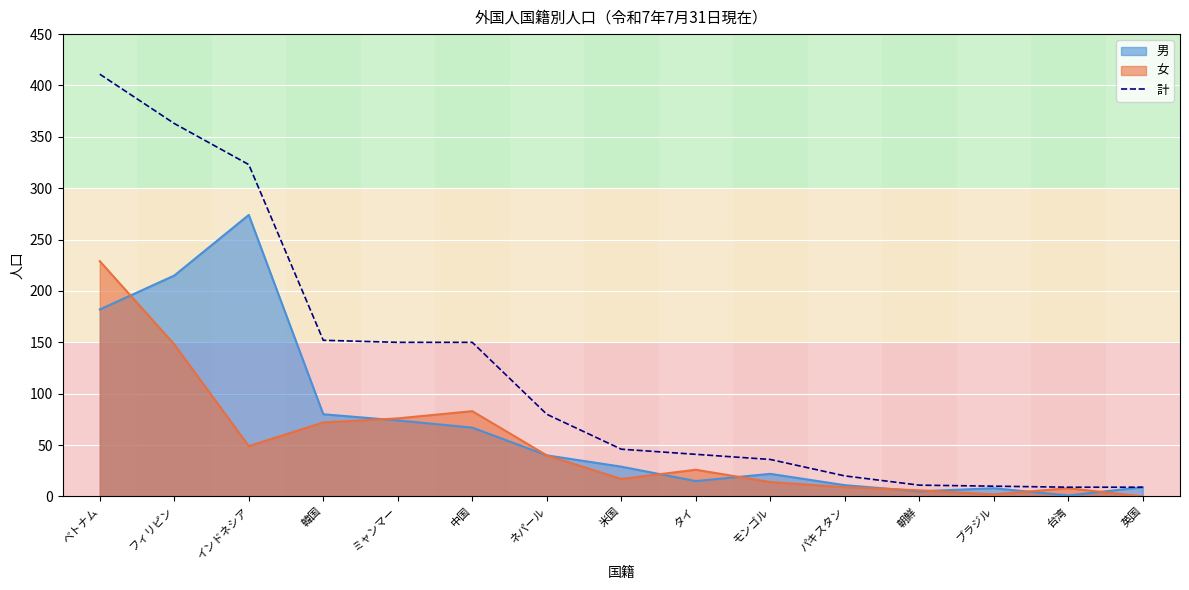

What is the smallest value displayed?

0